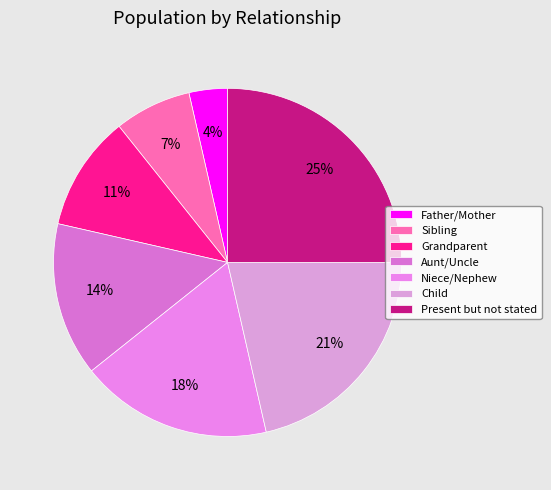

What portion of the pie excludes Sibling?

92.9%